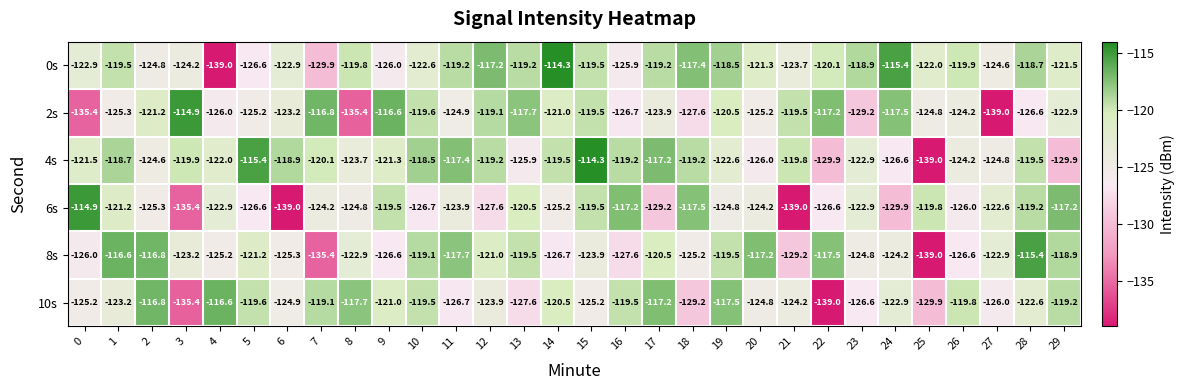

Where is 4s nearest to the value -126?

20